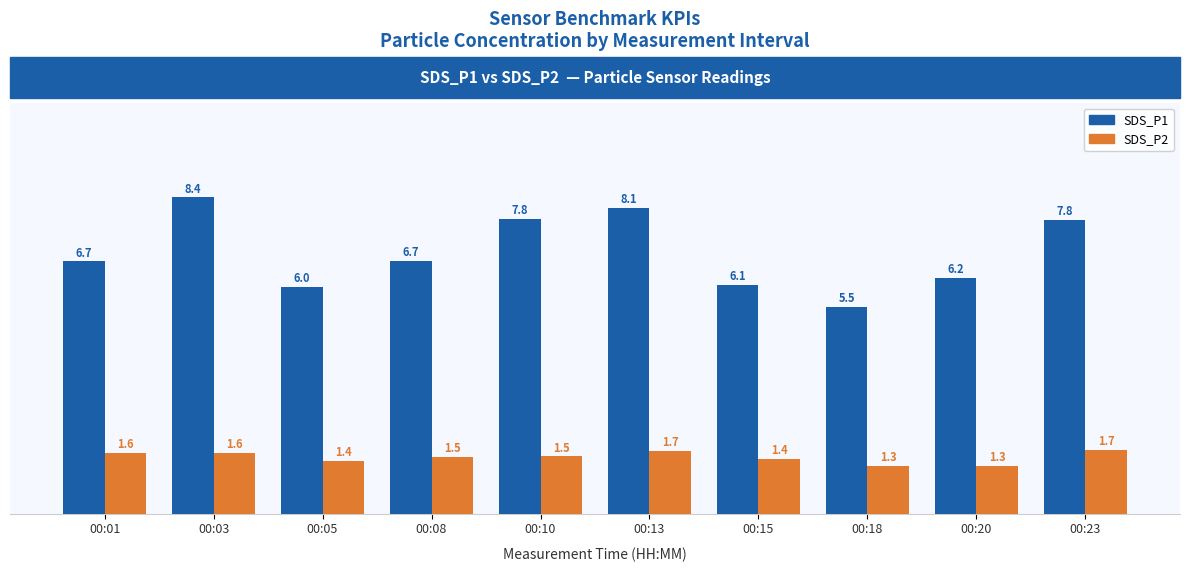

Which series has the widest spread of values?

SDS_P1